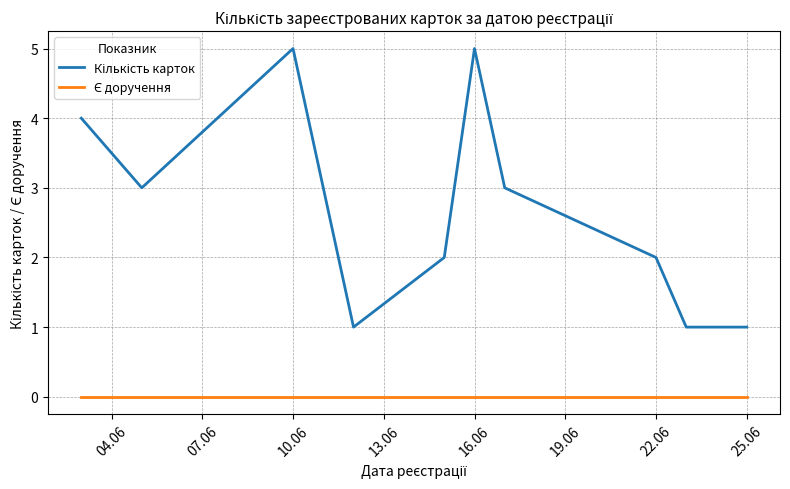

What is the greatest value displayed?

5